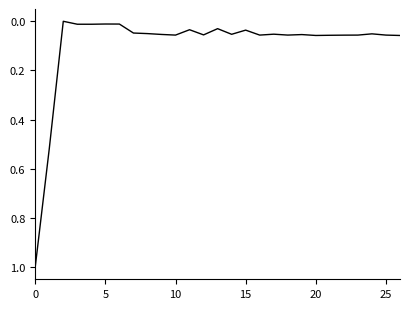

What is the maximum value shown in the chart?

1.0